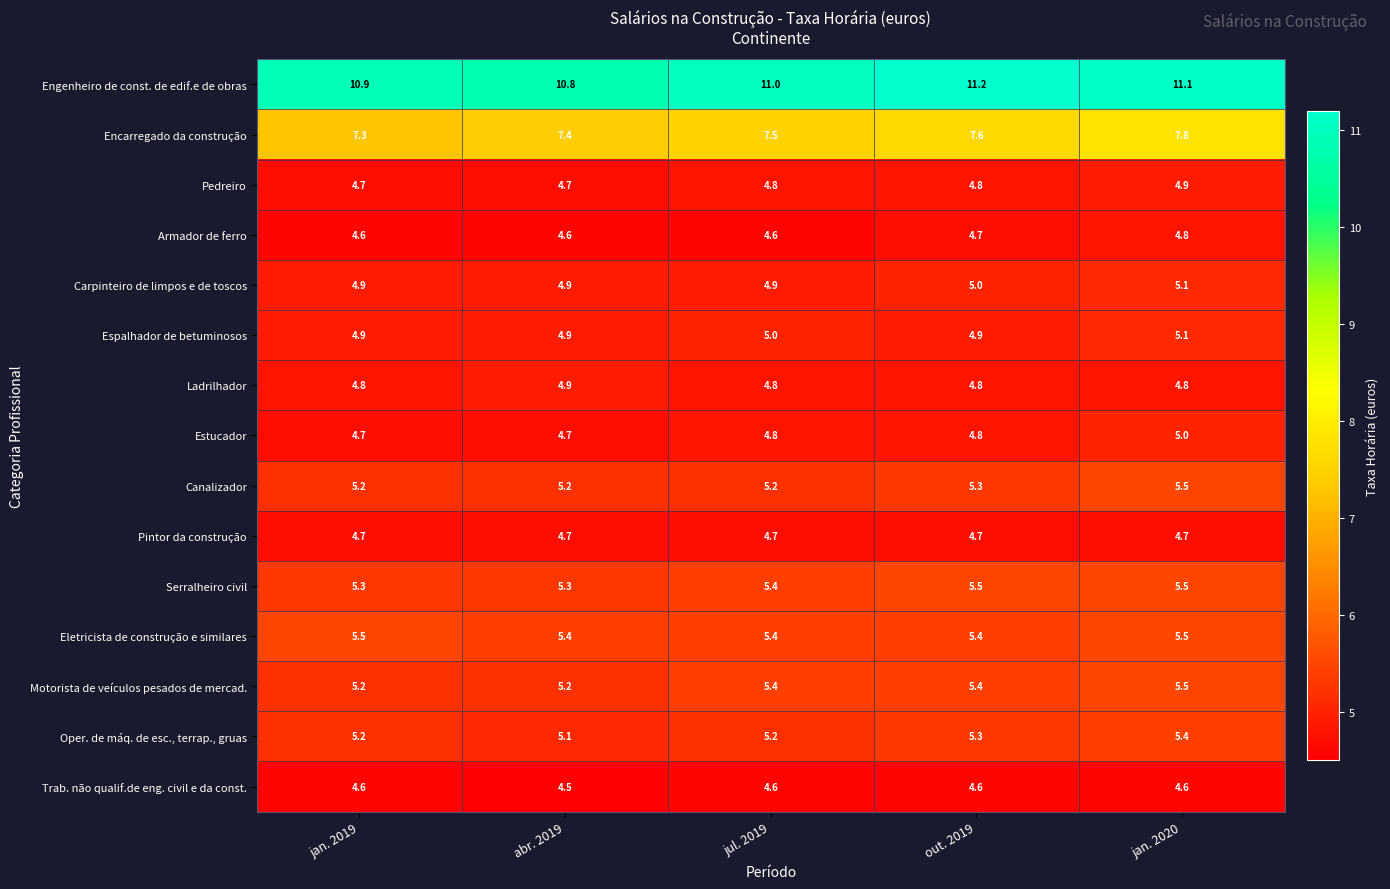

What is the difference between the highest and lowest values at jan. 2019?

6.3